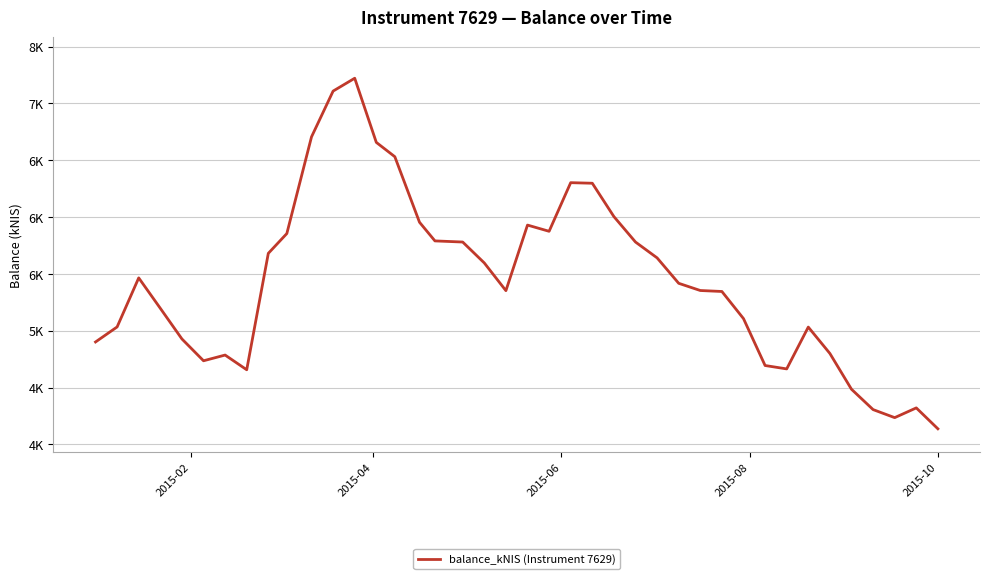

What is the difference between the maximum and minimum values?

3084.7